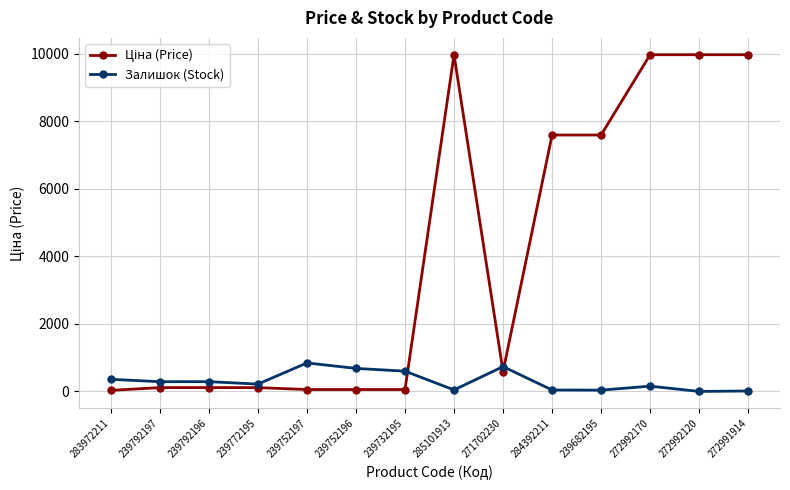

At how many categories does at least one series exceed 2070?

6